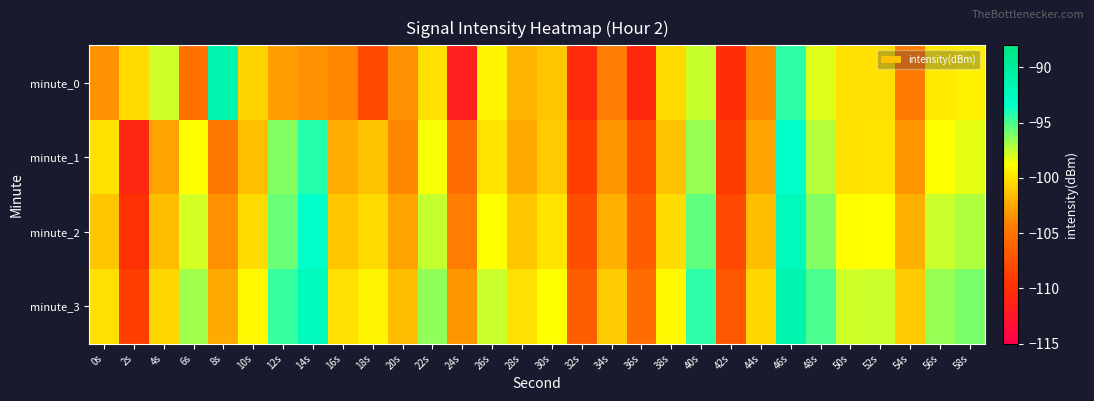

Which has a higher value, 12s or 36s?

12s